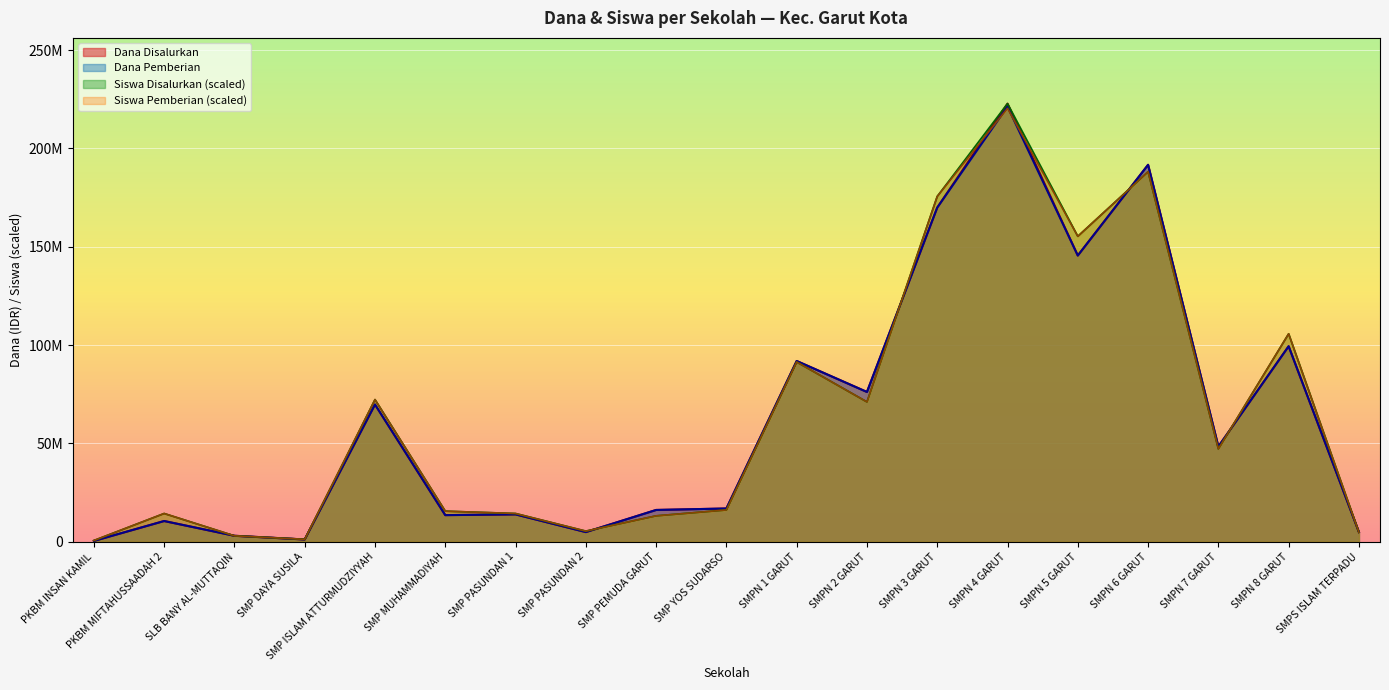

Reading left to right, transcribe all the data shown in this chart.

Dana Disalurkan: PKBM INSAN KAMIL=375000.0	PKBM MIFTAHUSSAADAH 2=10500000.0	SLB BANY AL-MUTTAQIN=3000000.0	SMP DAYA SUSILA=1125000.0	SMP ISLAM ATTURMUDZIYYAH=69750000.0	SMP MUHAMMADIYAH=13500000.0	SMP PASUNDAN 1=13875000.0	SMP PASUNDAN 2=4875000.0	SMP PEMUDA GARUT=16125000.0	SMP YOS SUDARSO=16875000.0	SMPN 1 GARUT=91875000.0	SMPN 2 GARUT=76125000.0	SMPN 3 GARUT=169875000.0	SMPN 4 GARUT=222750000.0	SMPN 5 GARUT=145500000.0	SMPN 6 GARUT=191625000.0	SMPN 7 GARUT=48375000.0	SMPN 8 GARUT=99375000.0	SMPS ISLAM TERPADU=4875000.0
Dana Pemberian: PKBM INSAN KAMIL=375000.0	PKBM MIFTAHUSSAADAH 2=10500000.0	SLB BANY AL-MUTTAQIN=3000000.0	SMP DAYA SUSILA=1125000.0	SMP ISLAM ATTURMUDZIYYAH=69750000.0	SMP MUHAMMADIYAH=13500000.0	SMP PASUNDAN 1=13875000.0	SMP PASUNDAN 2=4875000.0	SMP PEMUDA GARUT=16125000.0	SMP YOS SUDARSO=16875000.0	SMPN 1 GARUT=91875000.0	SMPN 2 GARUT=76125000.0	SMPN 3 GARUT=169875000.0	SMPN 4 GARUT=221250000.0	SMPN 5 GARUT=145500000.0	SMPN 6 GARUT=191625000.0	SMPN 7 GARUT=48375000.0	SMPN 8 GARUT=99375000.0	SMPS ISLAM TERPADU=4875000.0
Siswa Disalurkan: PKBM INSAN KAMIL=597185.0	PKBM MIFTAHUSSAADAH 2=14332439.7	SLB BANY AL-MUTTAQIN=2985924.9	SMP DAYA SUSILA=1194370.0	SMP ISLAM ATTURMUDZIYYAH=72259383.4	SMP MUHAMMADIYAH=15526809.7	SMP PASUNDAN 1=14332439.7	SMP PASUNDAN 2=5374664.9	SMP PEMUDA GARUT=13138069.7	SMP YOS SUDARSO=16123994.6	SMPN 1 GARUT=91369302.9	SMPN 2 GARUT=71065013.4	SMPN 3 GARUT=175572386.1	SMPN 4 GARUT=222750000.0	SMPN 5 GARUT=155268096.5	SMPN 6 GARUT=188113270.8	SMPN 7 GARUT=47177613.9	SMPN 8 GARUT=105701742.6	SMPS ISLAM TERPADU=4777479.9
Siswa Pemberian: PKBM INSAN KAMIL=597185.0	PKBM MIFTAHUSSAADAH 2=14332439.7	SLB BANY AL-MUTTAQIN=2985924.9	SMP DAYA SUSILA=1194370.0	SMP ISLAM ATTURMUDZIYYAH=72259383.4	SMP MUHAMMADIYAH=15526809.7	SMP PASUNDAN 1=14332439.7	SMP PASUNDAN 2=5374664.9	SMP PEMUDA GARUT=13138069.7	SMP YOS SUDARSO=16123994.6	SMPN 1 GARUT=91369302.9	SMPN 2 GARUT=71065013.4	SMPN 3 GARUT=175572386.1	SMPN 4 GARUT=220361260.1	SMPN 5 GARUT=155268096.5	SMPN 6 GARUT=188113270.8	SMPN 7 GARUT=47177613.9	SMPN 8 GARUT=105701742.6	SMPS ISLAM TERPADU=4777479.9